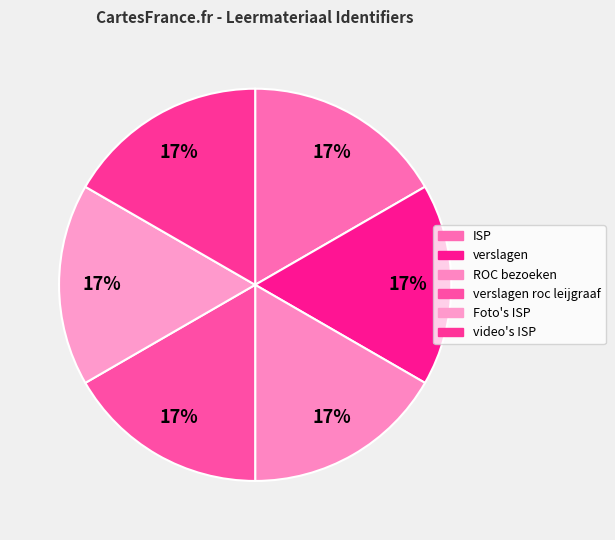

How many segments does this pie chart have?

6